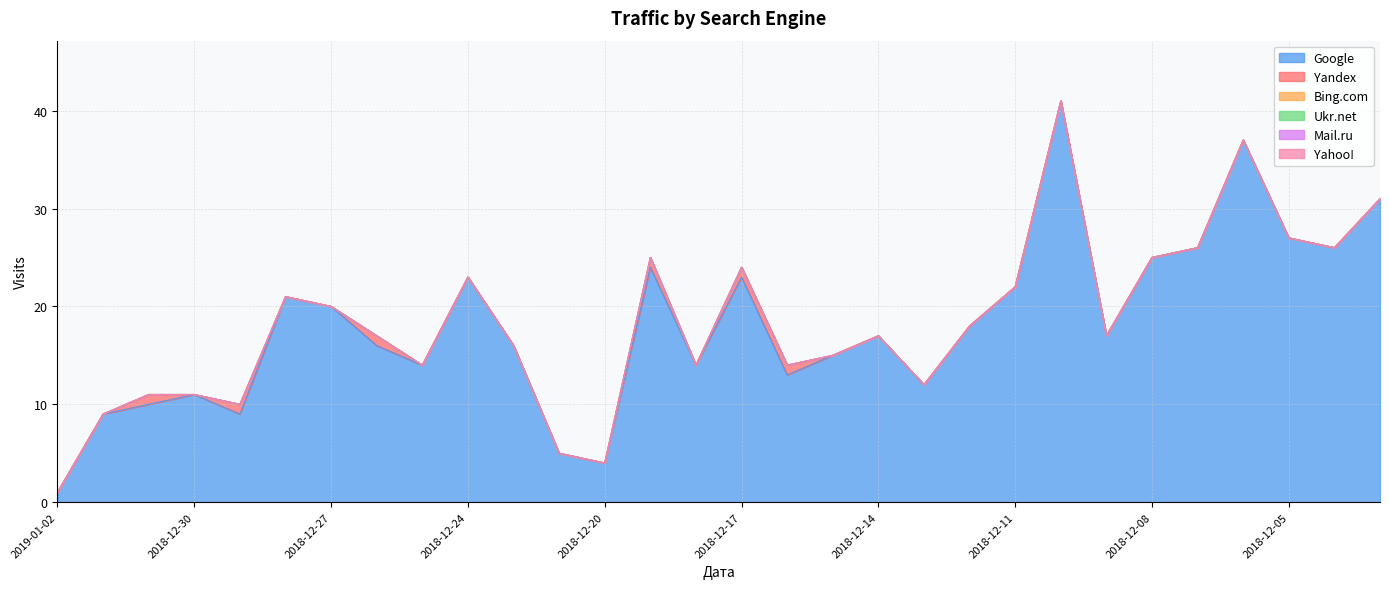

Which series has the largest total across all categories?

Google